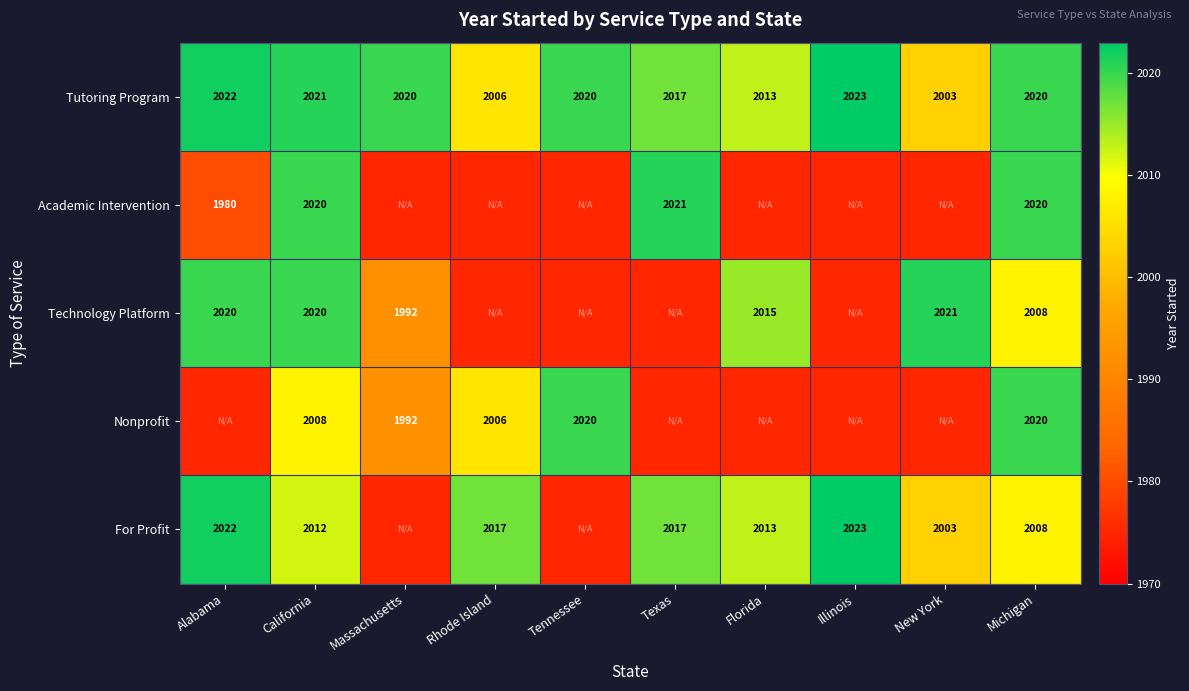

What is the total value across all series at Michigan?

10076